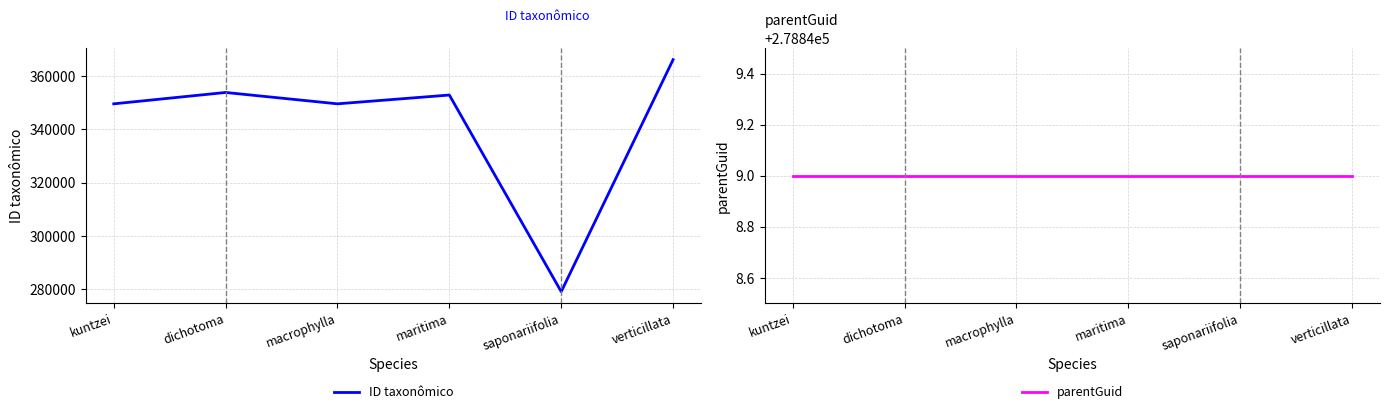

Is the value of parentGuid at verticillata greater than the value of ID taxonômico at maritima?

No